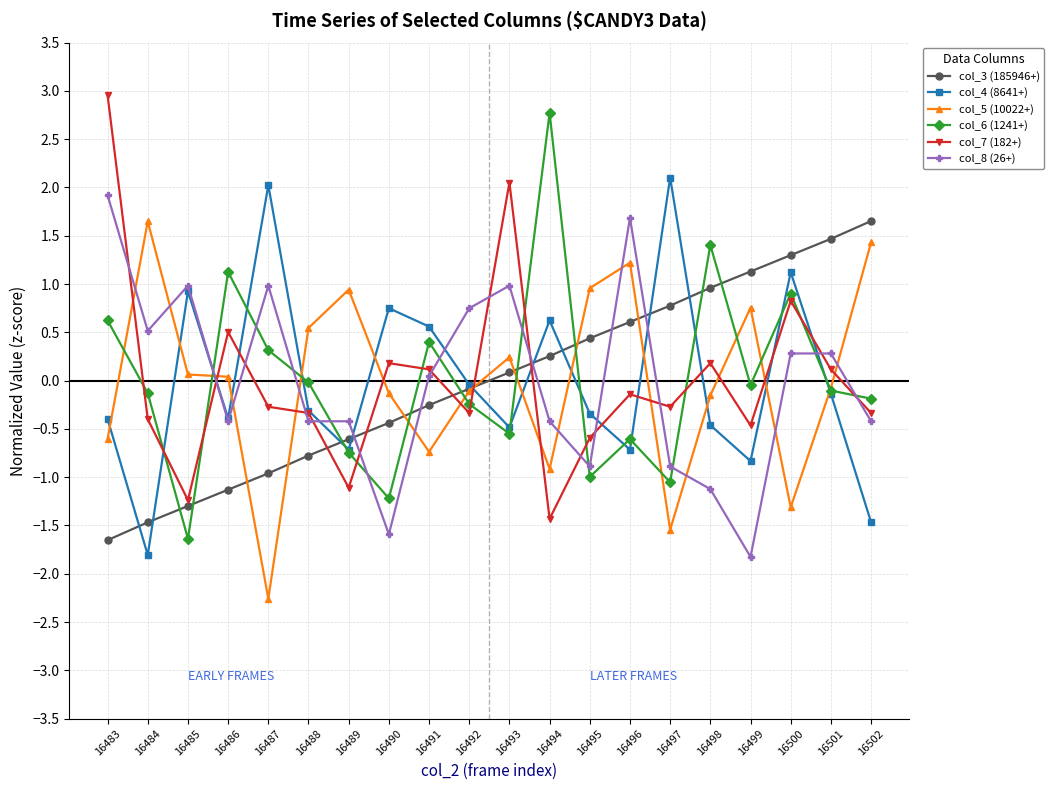

How many series are shown in this chart?

6